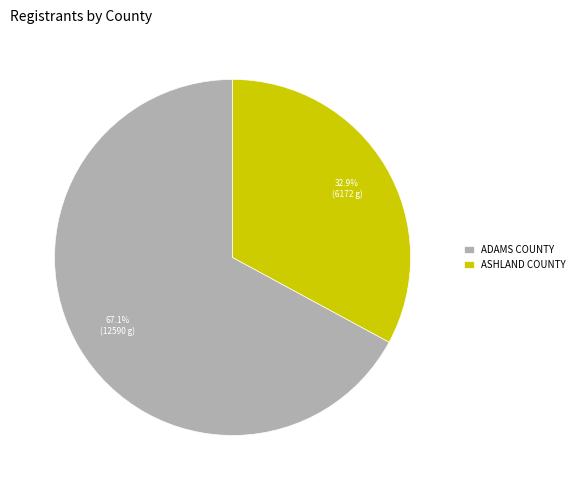

Do ADAMS COUNTY and ASHLAND COUNTY together represent more than half of the pie?

Yes